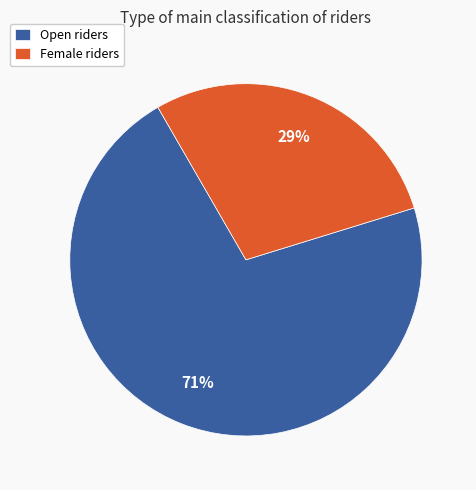

What is the majority slice?

Open riders